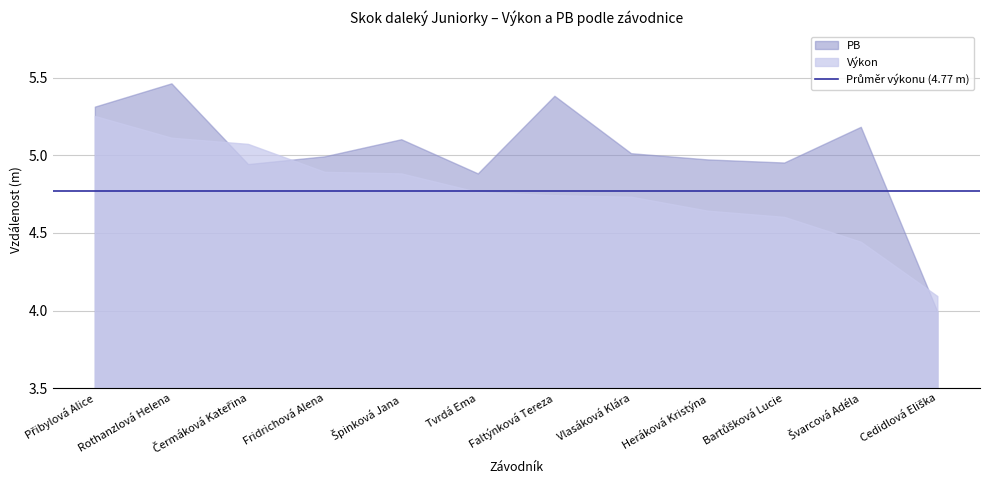

True or false: PB has more than 2 interior local peaks.

True